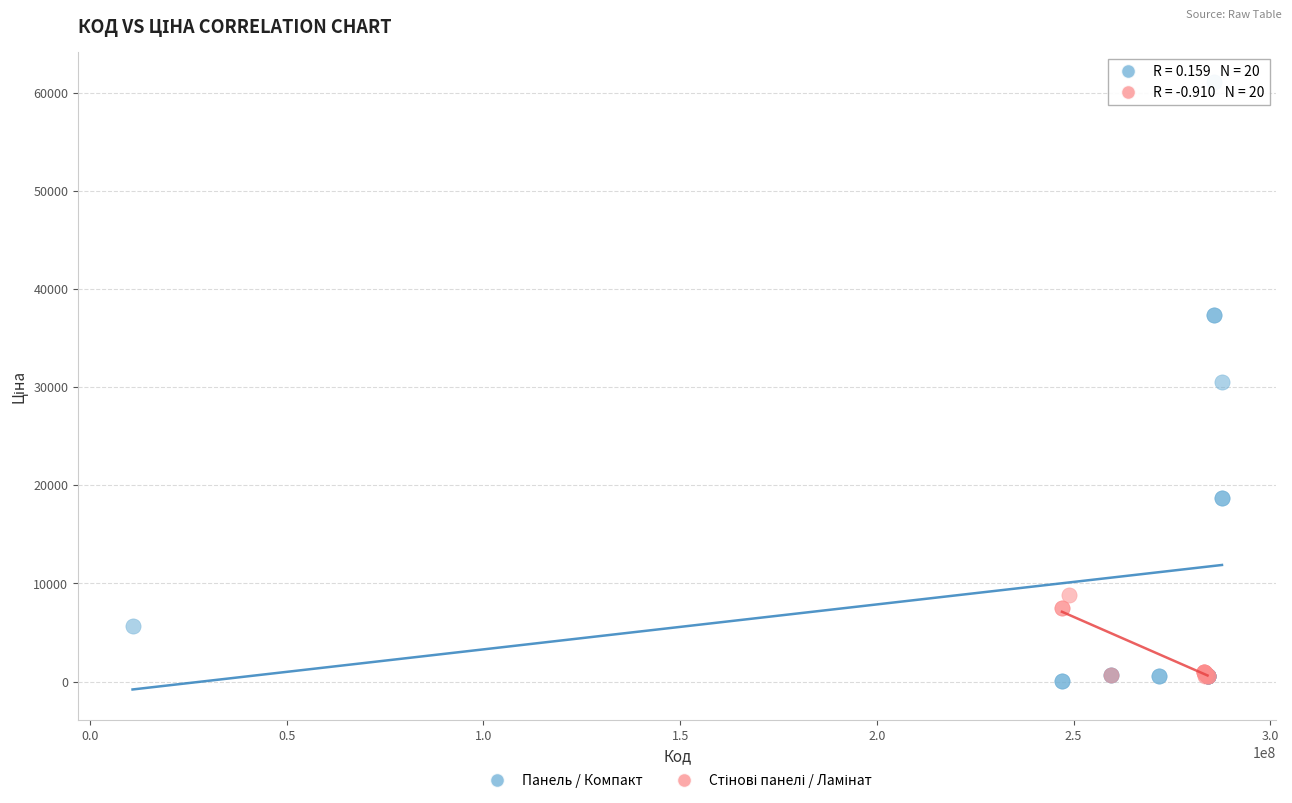

Which series contains the highest Y value?

Панель / Компакт